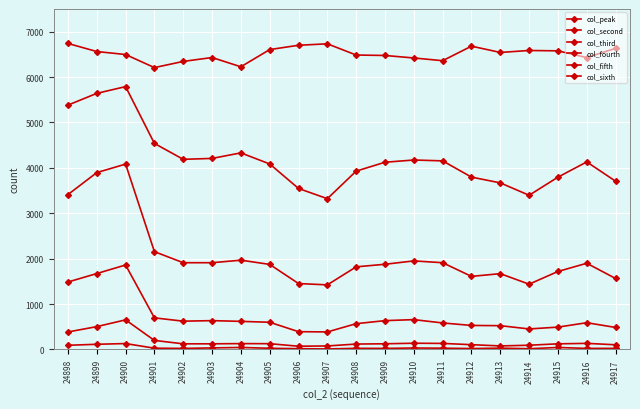

What is the value of the col_third point at the 13th from the left?

1950